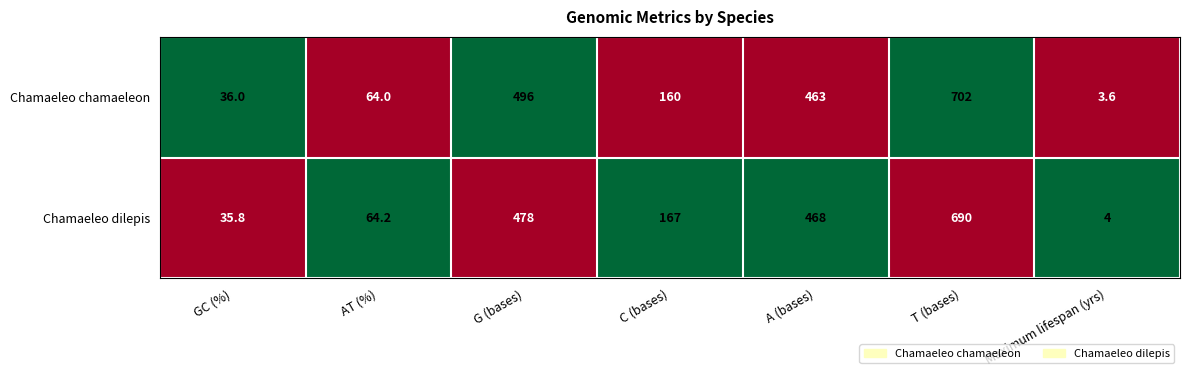

Read the Chamaeleo chamaeleon value at AT (%).

64.0